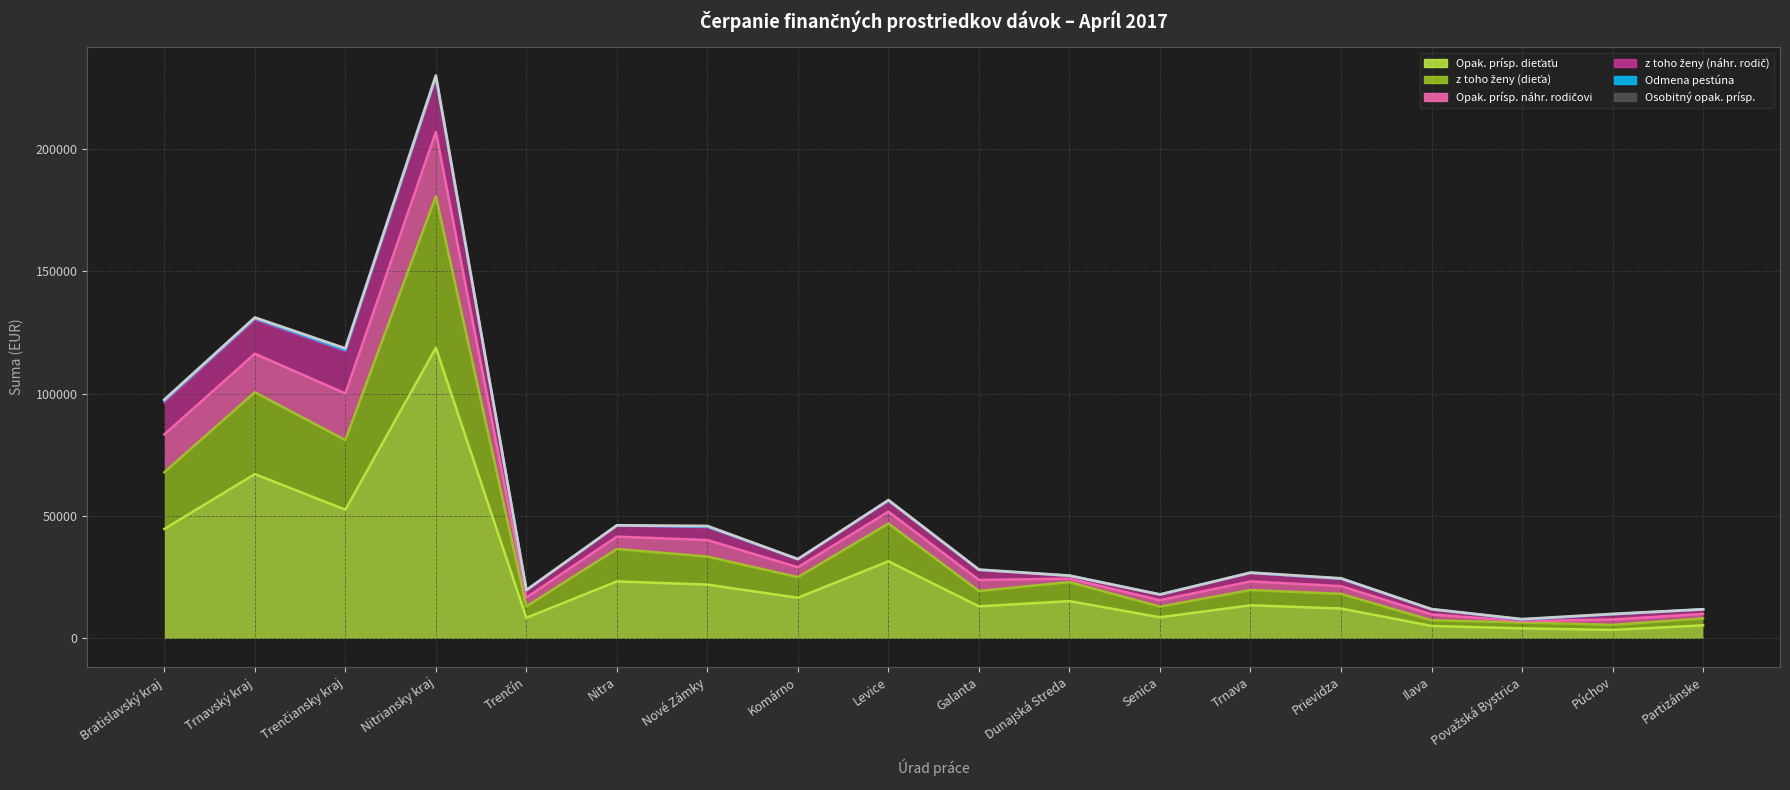

Rank the series by their maximum value, from lowest to highest.

Odmena pestúna, Osobitný opak. prísp., z toho ženy (náhr. rodič), Opak. prísp. náhr. rodičovi, z toho ženy (dieťa), Opak. prísp. dieťaťu